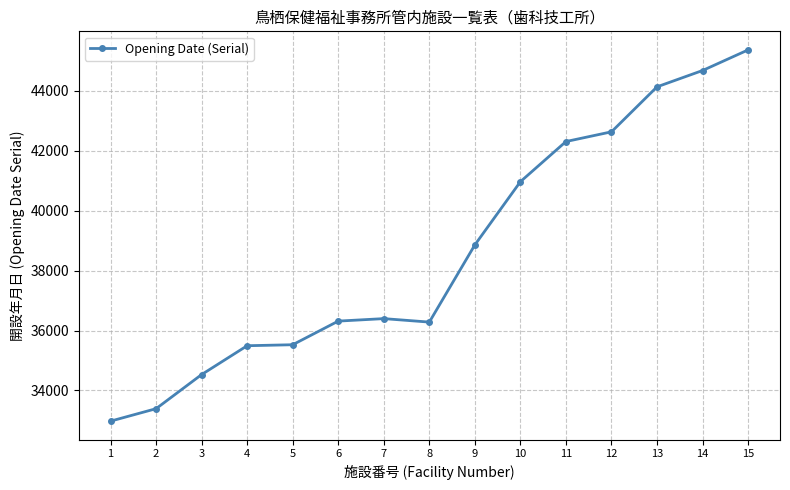

How many lines are shown in the chart?

1